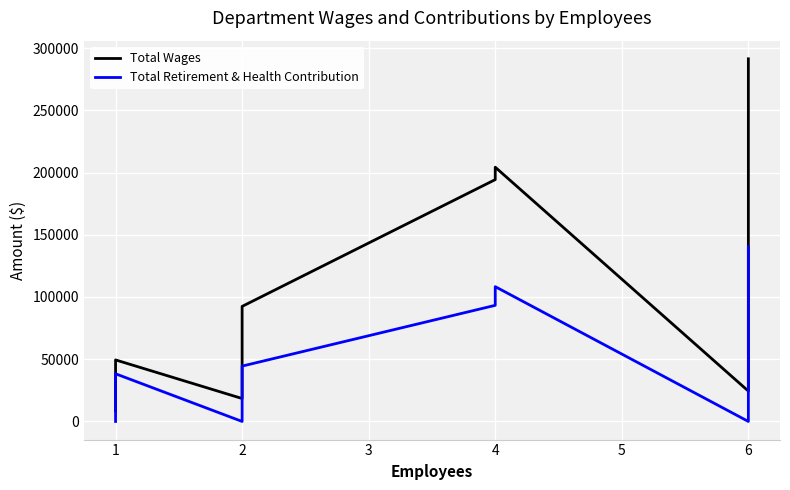

True or false: Total Wages has a value of 180077 at 6.

False